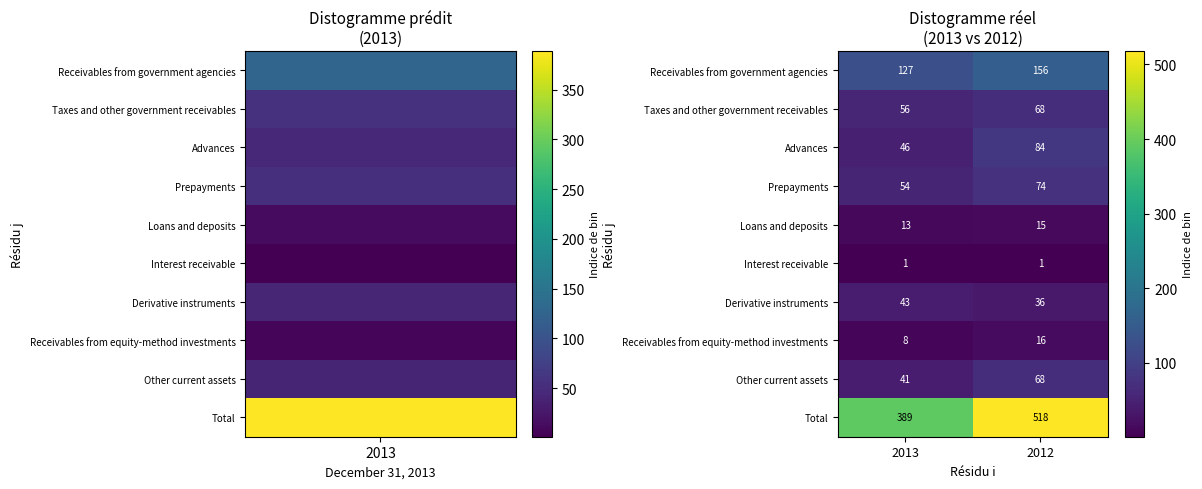

Which category has the highest value across all series?

2012